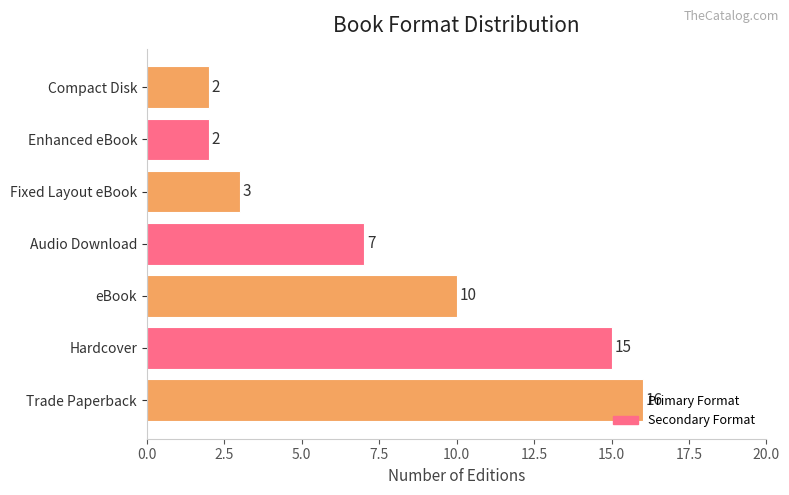

What is the change in value from eBook to Audio Download?

-3